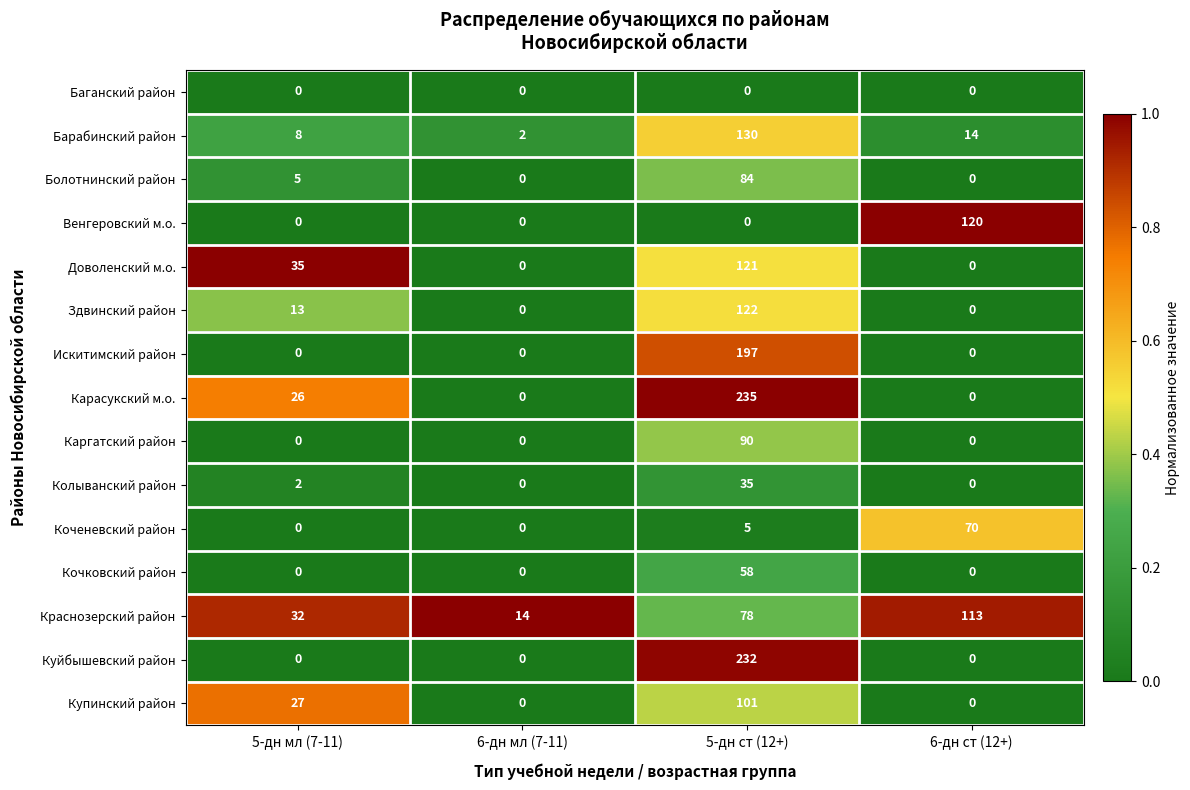

List the series in order of their peak value, highest first.

Карасукский м.о., Куйбышевский район, Искитимский район, Барабинский район, Здвинский район, Доволенский м.о., Венгеровский м.о., Краснозерский район, Купинский район, Каргатский район, Болотнинский район, Коченевский район, Кочковский район, Колыванский район, Баганский район